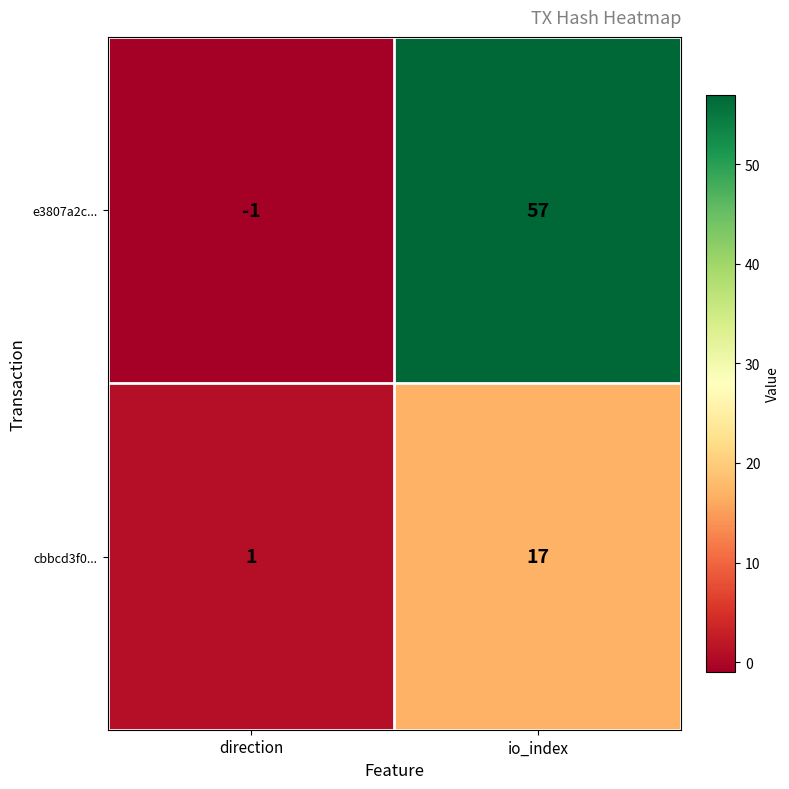

Which series has the largest range (max minus min)?

e3807a2c...